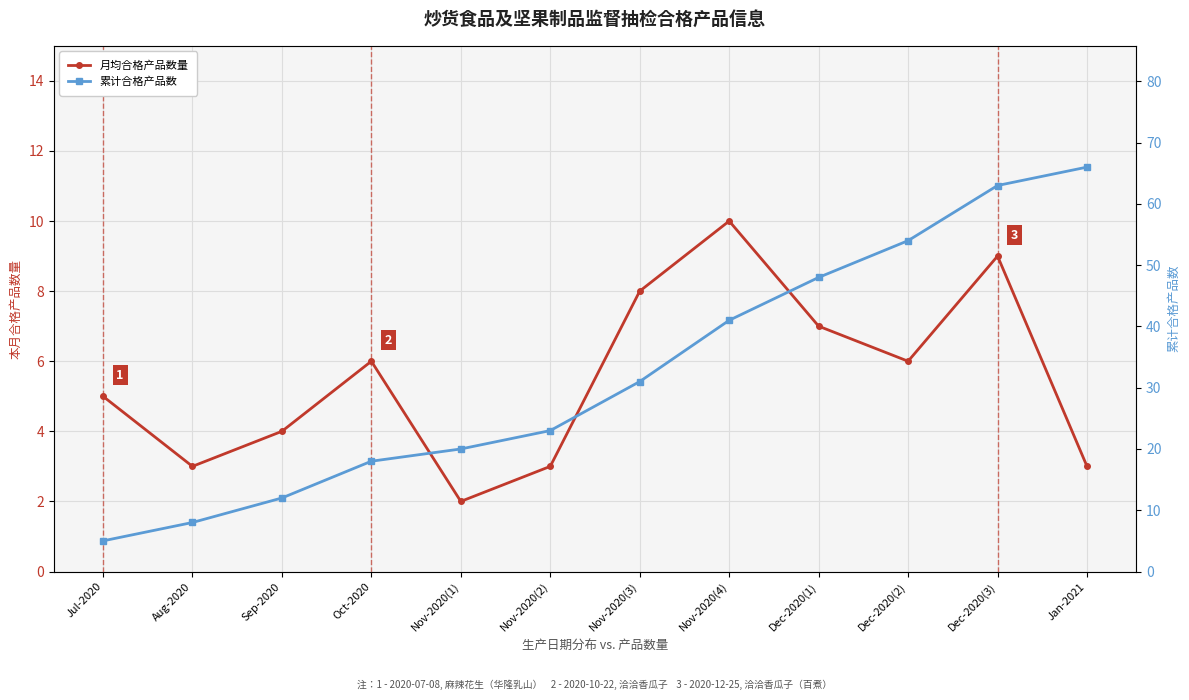

Which series changed the most between Jul-2020 and Dec-2020(2)?

累计合格产品数